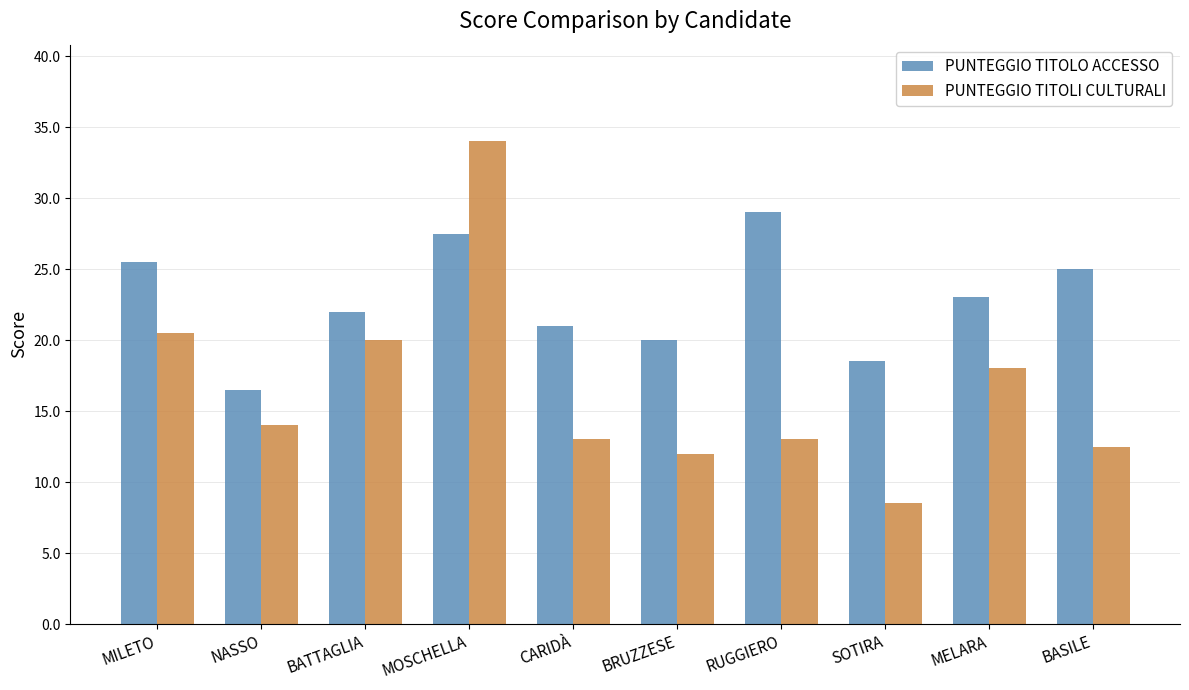

What is the sum of the PUNTEGGIO TITOLO ACCESSO values at BATTAGLIA and MOSCHELLA?

49.5